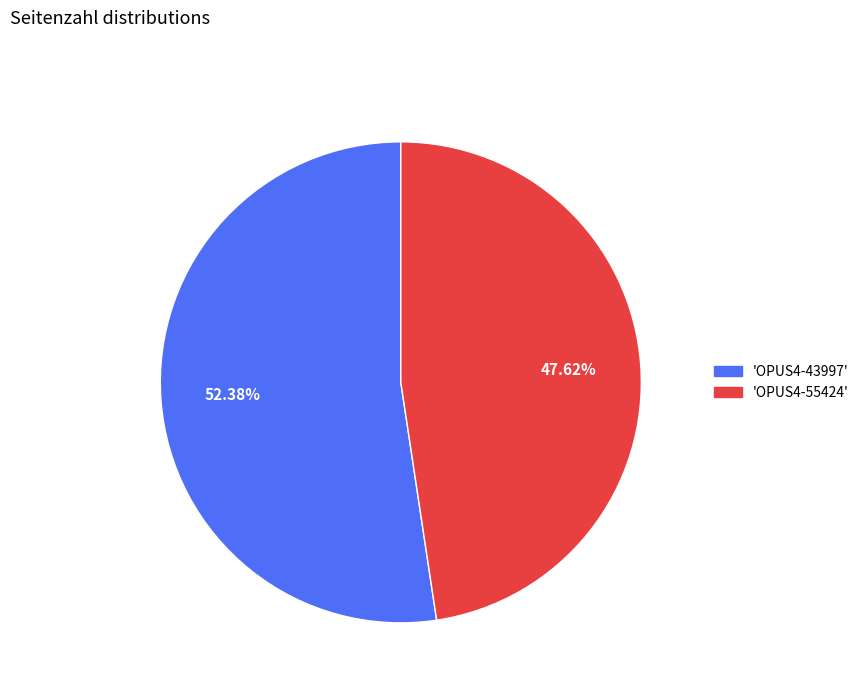

Does any single category account for the majority?

Yes